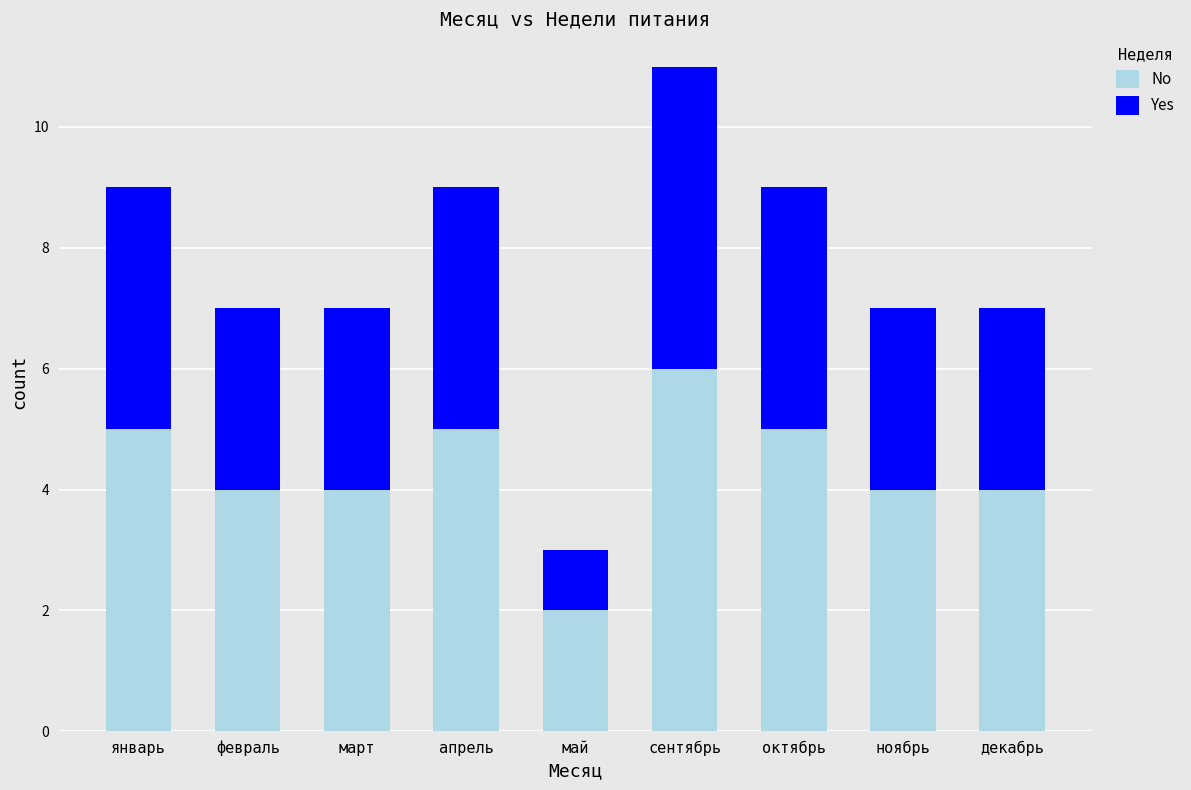

The No series shows 4 at март. True or false?

True